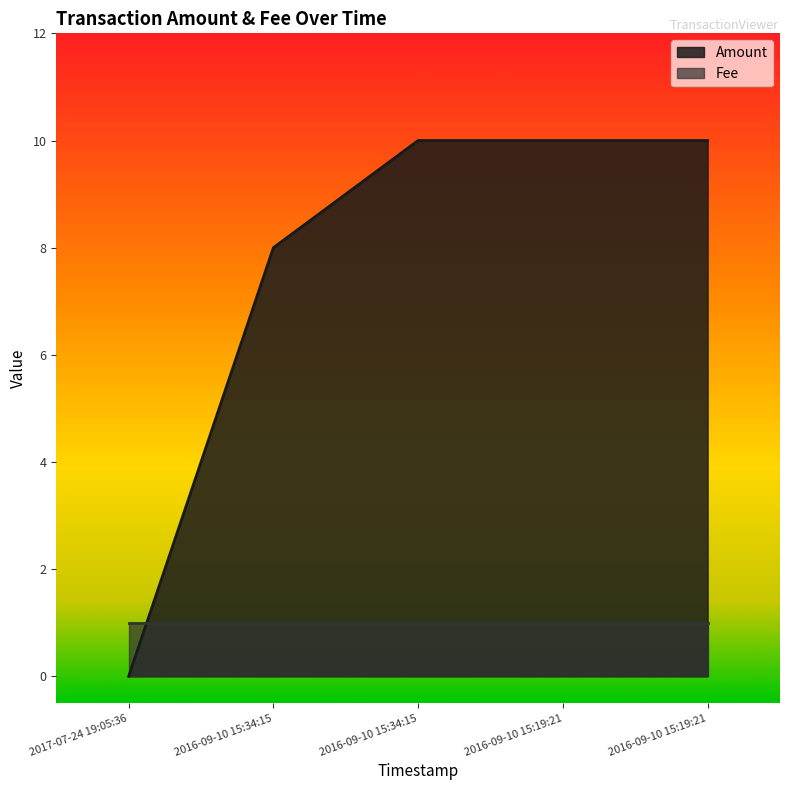

What is the difference between the values at 2016-09-10 15:34:15 and 2017-07-24 19:05:36?

10